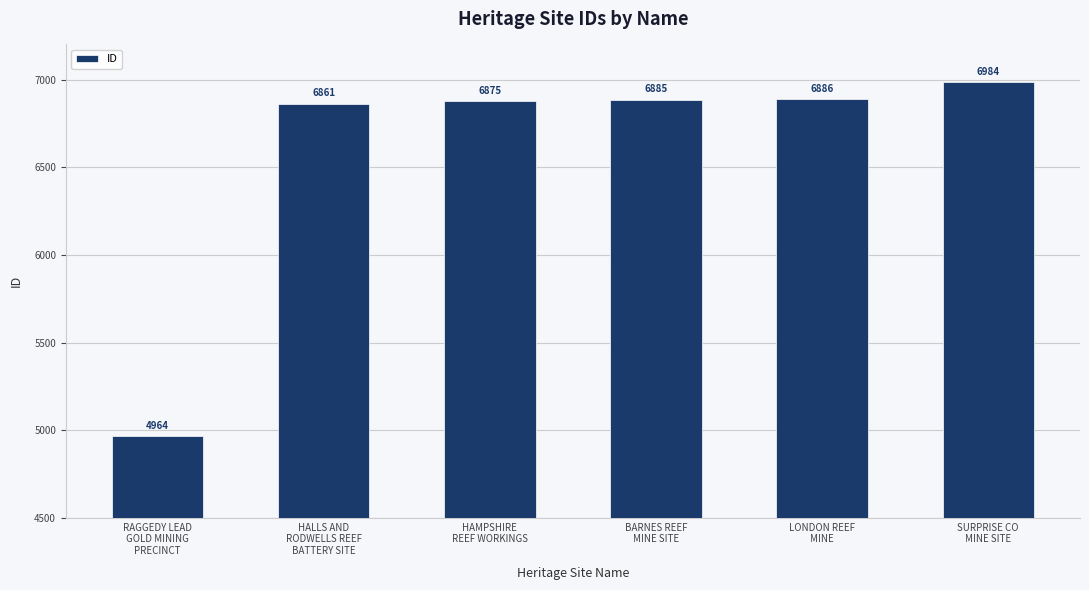

Are the bars grouped side by side (vs. stacked)?

No